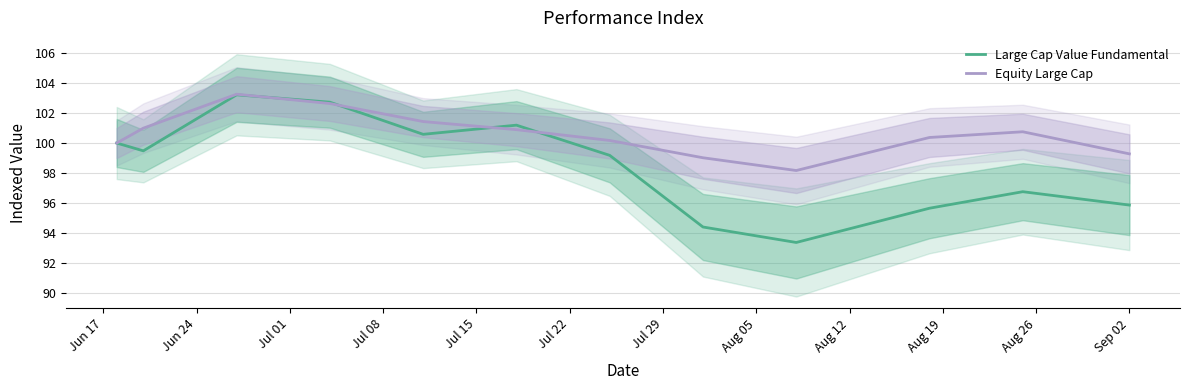

What is the difference between the second highest and second lowest values in the Large Cap Value Fundamental series?

8.3